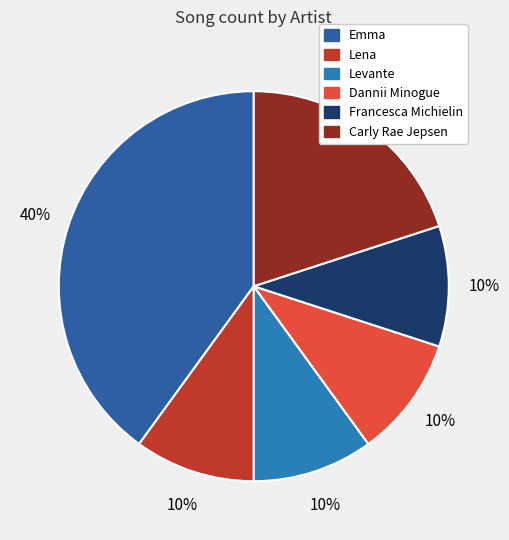

Do Lena and Levante together represent more than half of the pie?

No